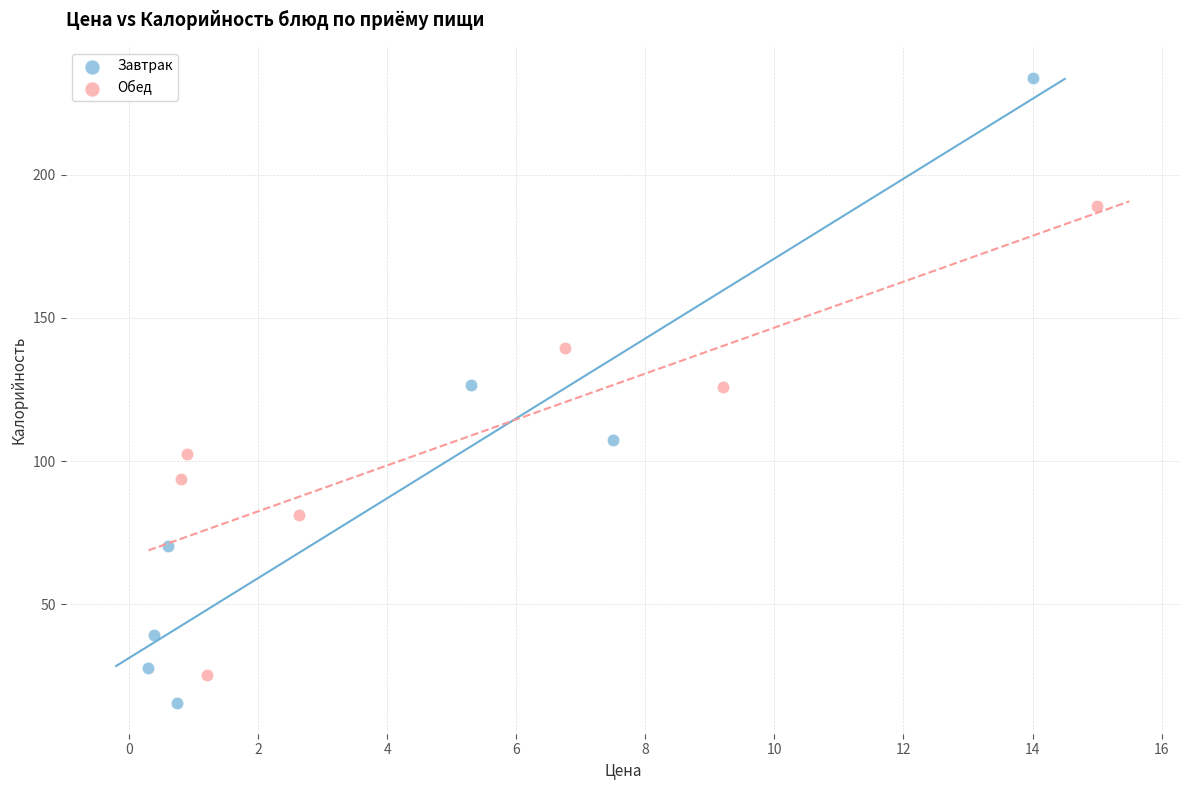

Which series reaches the maximum Y coordinate?

Завтрак